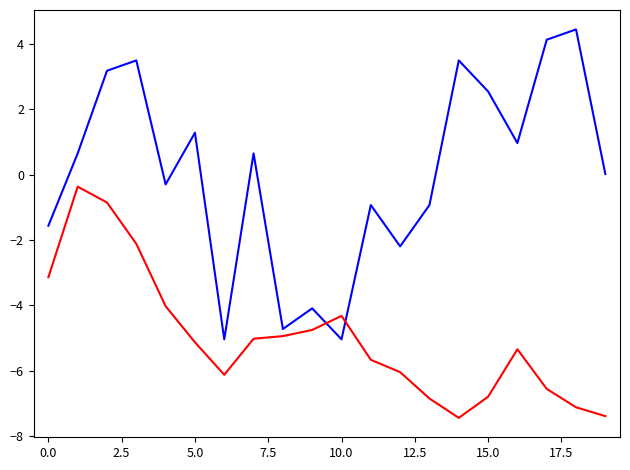

What is the greatest value displayed?

4.4